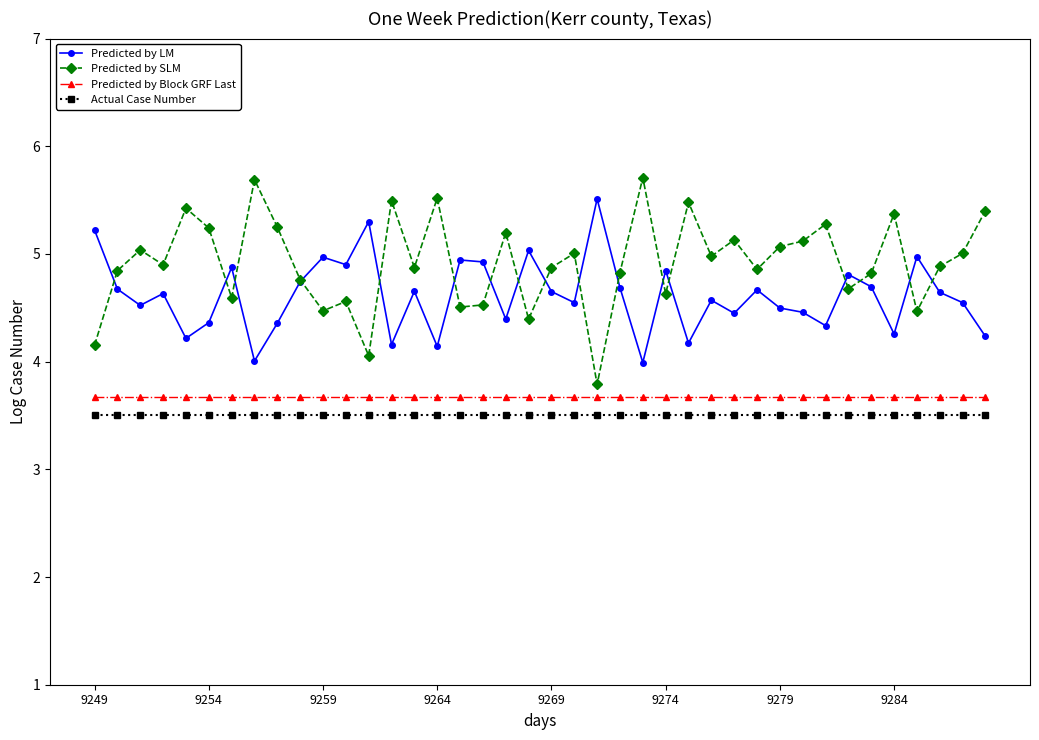

List the series in order of their peak value, lowest first.

Actual Case Number, Predicted by Block GRF Last, Predicted by LM, Predicted by SLM